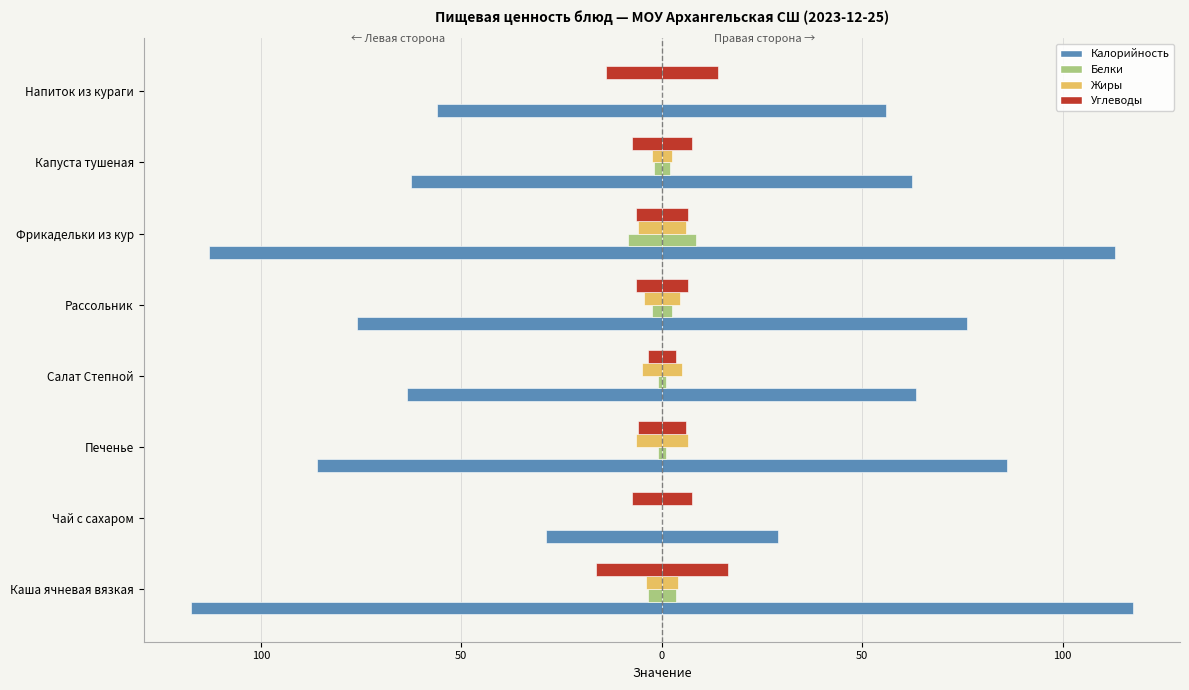

What is the greatest value displayed?

117.5